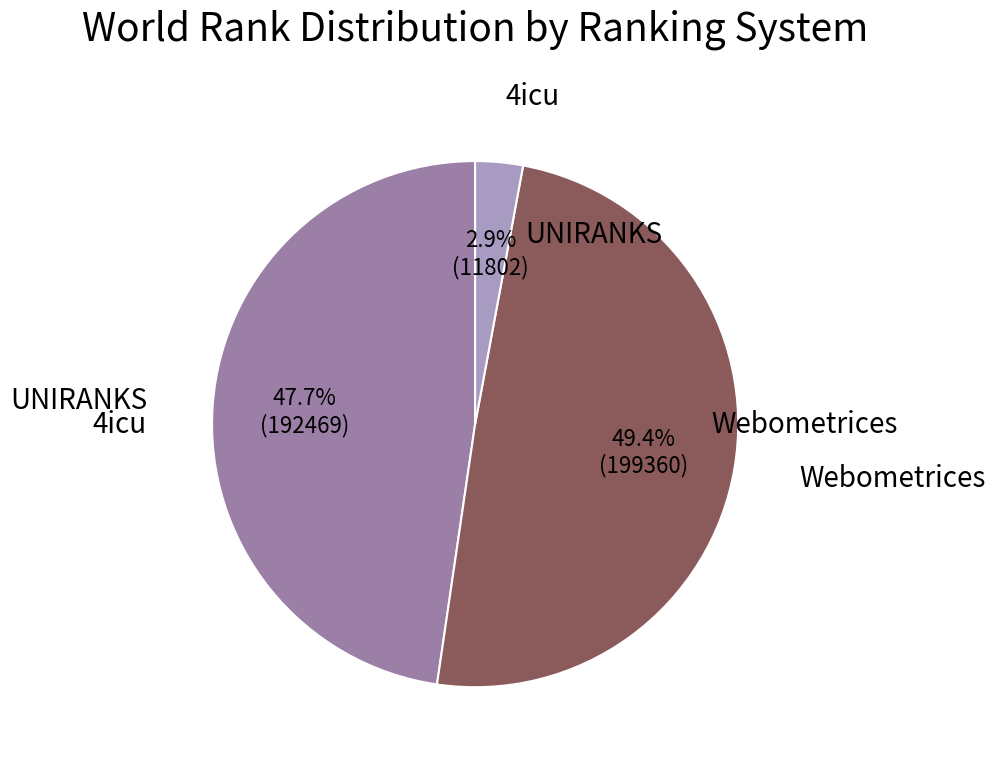

What percentage is NOT represented by 4icu?

97.1%